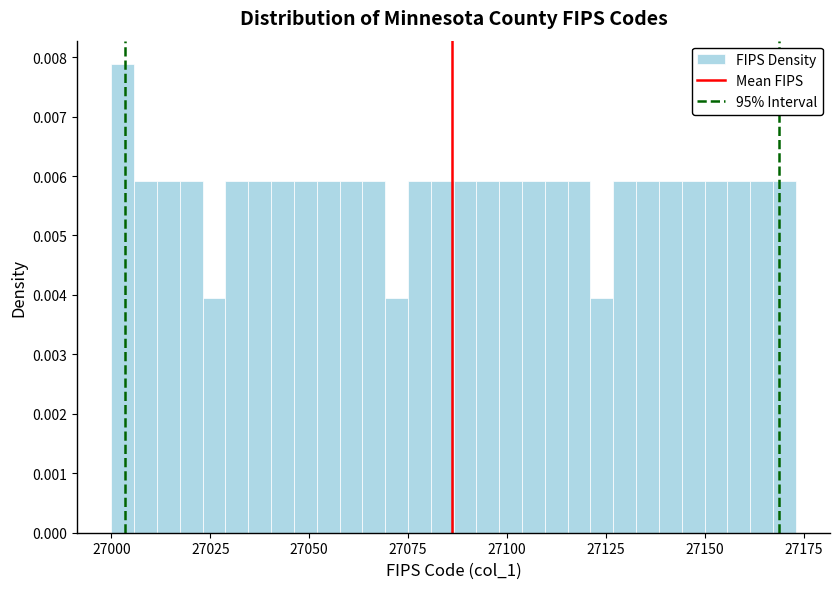

Around what value on the x-axis is the tallest bar? Give the approximate position of its centre, as read against the axis.

27005